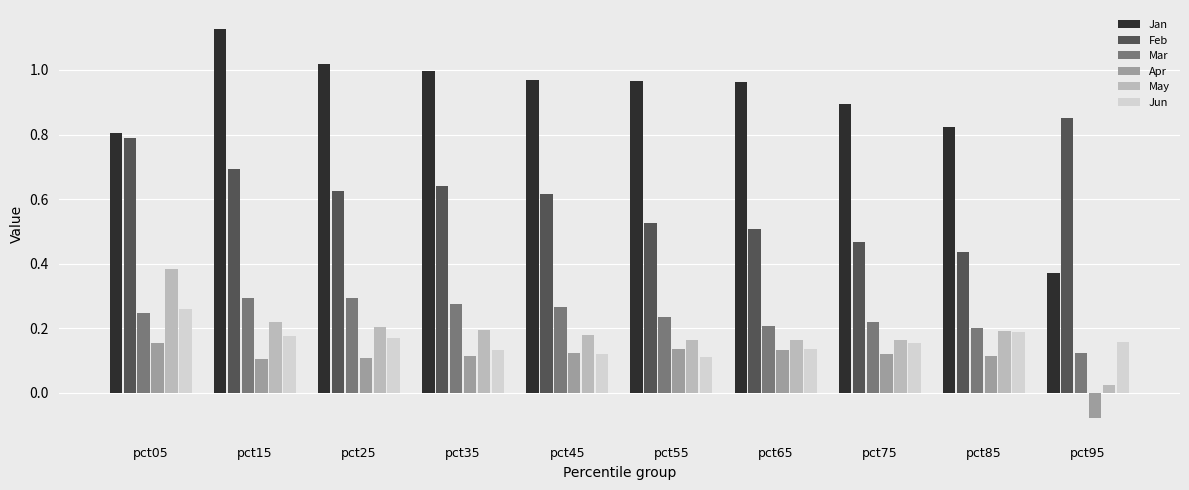

Which series has the largest total across all categories?

Jan